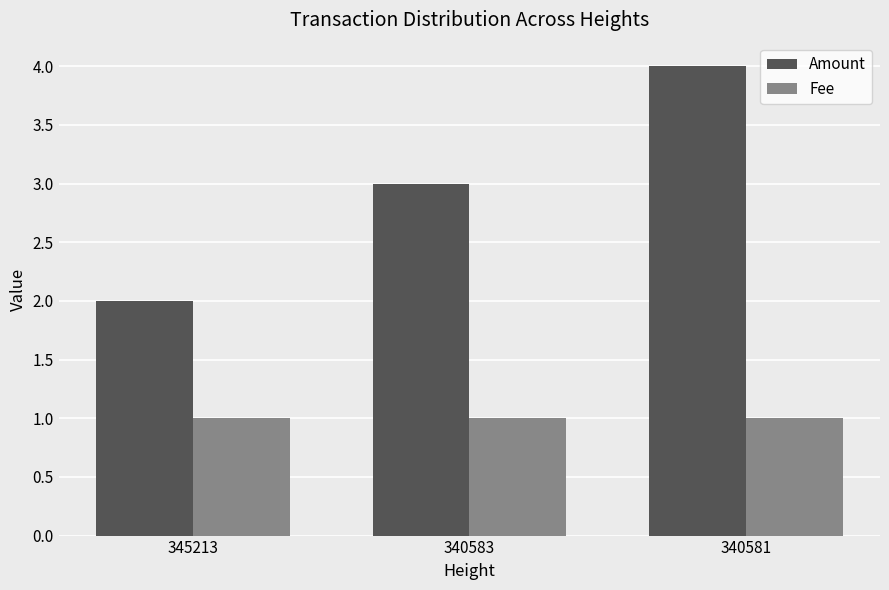

How many groups of bars are there?

3